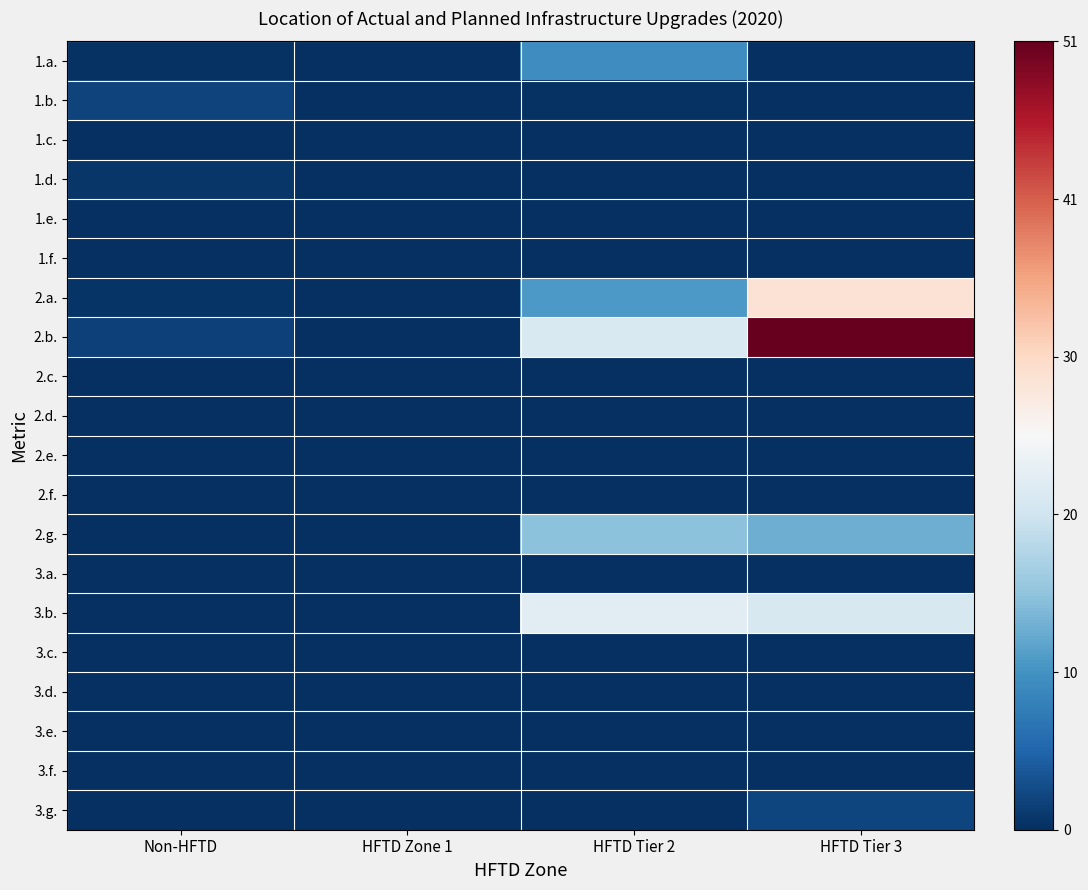

Reading left to right, transcribe all the data shown in this chart.

1.a.: Non-HFTD=0.2	HFTD Zone 1=0.0	HFTD Tier 2=9.6	HFTD Tier 3=0.0
1.b.: Non-HFTD=1.9	HFTD Zone 1=0.0	HFTD Tier 2=0.3	HFTD Tier 3=0.0
1.c.: Non-HFTD=0.0	HFTD Zone 1=0.0	HFTD Tier 2=0.0	HFTD Tier 3=0.0
1.d.: Non-HFTD=0.7	HFTD Zone 1=0.0	HFTD Tier 2=0.0	HFTD Tier 3=0.0
1.e.: Non-HFTD=0.0	HFTD Zone 1=0.0	HFTD Tier 2=0.0	HFTD Tier 3=0.0
1.f.: Non-HFTD=0.0	HFTD Zone 1=0.0	HFTD Tier 2=0.0	HFTD Tier 3=0.0
2.a.: Non-HFTD=0.4	HFTD Zone 1=0.0	HFTD Tier 2=10.8	HFTD Tier 3=29.0
2.b.: Non-HFTD=1.6	HFTD Zone 1=0.0	HFTD Tier 2=21.5	HFTD Tier 3=50.8
2.c.: Non-HFTD=0.0	HFTD Zone 1=0.0	HFTD Tier 2=0.0	HFTD Tier 3=0.0
2.d.: Non-HFTD=0.0	HFTD Zone 1=0.0	HFTD Tier 2=0.0	HFTD Tier 3=0.0
2.e.: Non-HFTD=0.0	HFTD Zone 1=0.0	HFTD Tier 2=0.0	HFTD Tier 3=0.0
2.f.: Non-HFTD=0.0	HFTD Zone 1=0.0	HFTD Tier 2=0.0	HFTD Tier 3=0.0
2.g.: Non-HFTD=0.0	HFTD Zone 1=0.0	HFTD Tier 2=15.0	HFTD Tier 3=13.0
3.a.: Non-HFTD=0.0	HFTD Zone 1=0.0	HFTD Tier 2=0.0	HFTD Tier 3=0.0
3.b.: Non-HFTD=0.0	HFTD Zone 1=0.0	HFTD Tier 2=22.8	HFTD Tier 3=21.3
3.c.: Non-HFTD=0.0	HFTD Zone 1=0.0	HFTD Tier 2=0.0	HFTD Tier 3=0.0
3.d.: Non-HFTD=0.0	HFTD Zone 1=0.0	HFTD Tier 2=0.0	HFTD Tier 3=0.0
3.e.: Non-HFTD=0.0	HFTD Zone 1=0.0	HFTD Tier 2=0.0	HFTD Tier 3=0.0
3.f.: Non-HFTD=0.0	HFTD Zone 1=0.0	HFTD Tier 2=0.0	HFTD Tier 3=0.0
3.g.: Non-HFTD=0.0	HFTD Zone 1=0.0	HFTD Tier 2=0.0	HFTD Tier 3=2.0